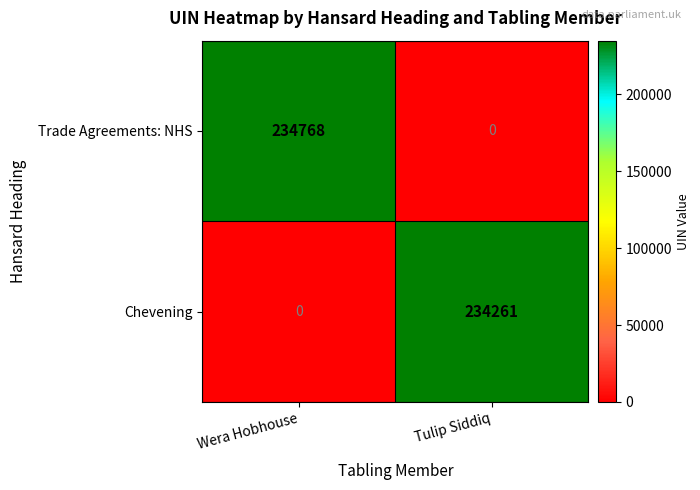

At how many categories does at least one series exceed 187451?

2